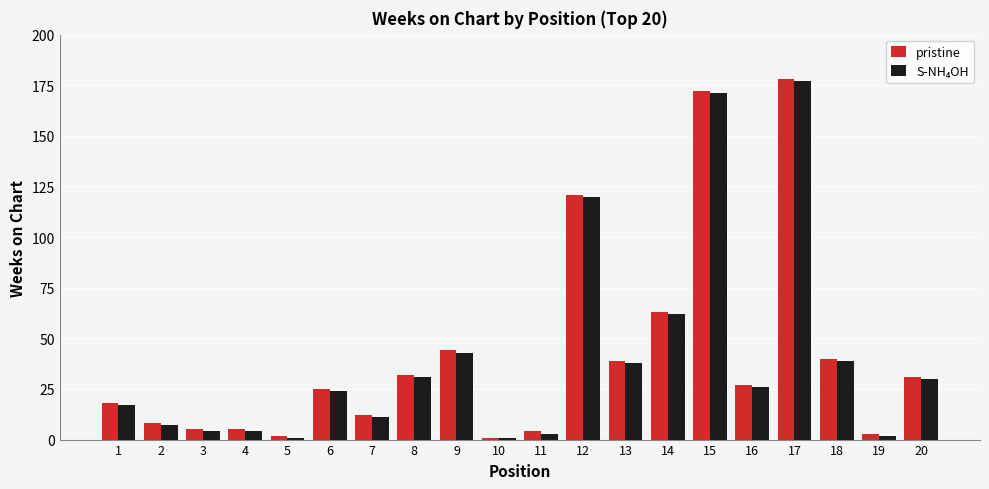

How many bars are there in each group?

2